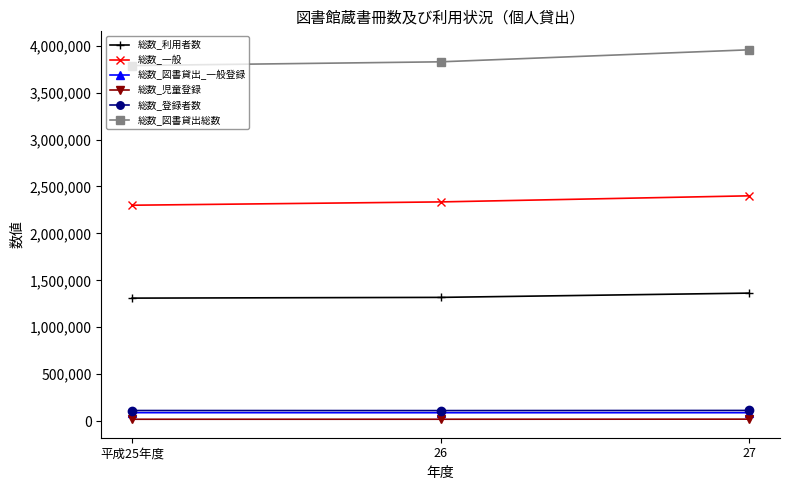

The value of 総数_登録者数 at 平成25年度 is 112376. True or false?

True